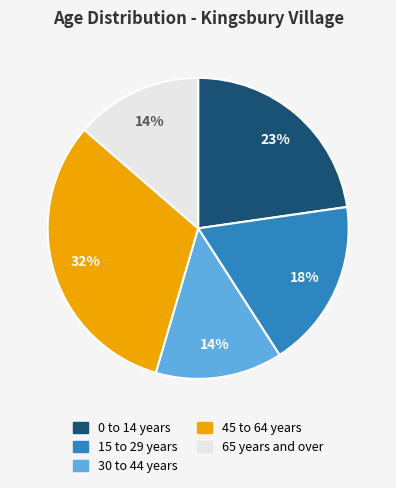

Combined, do 30 to 44 years and 45 to 64 years account for over 50%?

No